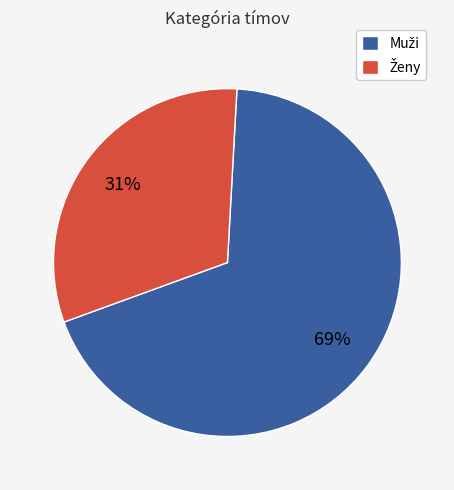

To the nearest percent, what is the average slice percentage?

50%